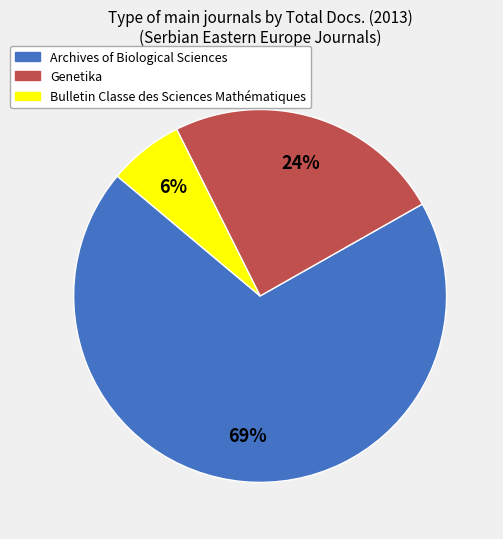

To the nearest percent, what percentage of the pie is Genetika?

24%